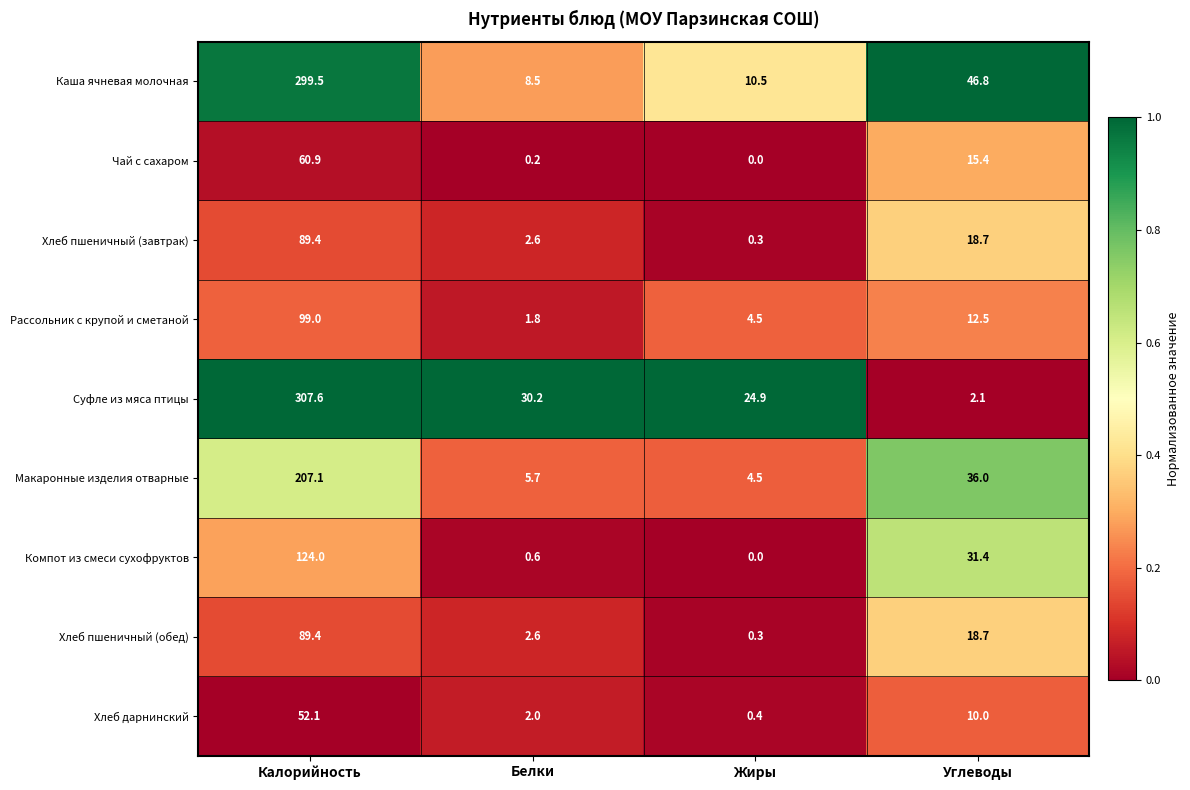

Which series has the largest total across all categories?

Каша ячневая молочная